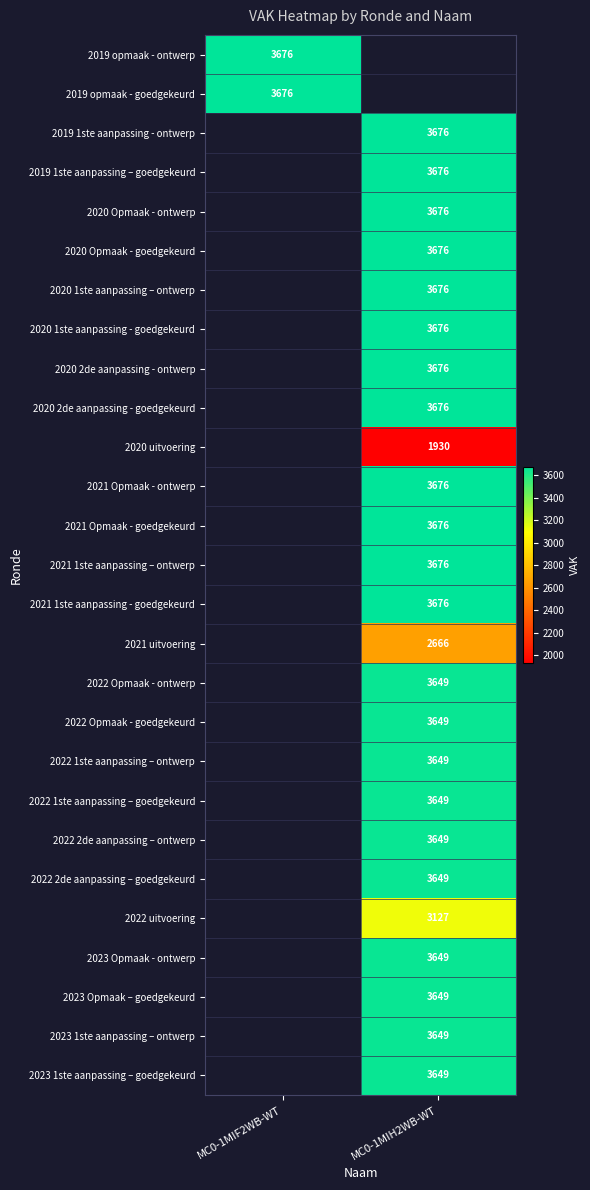

The value of 2020 2de aanpassing - ontwerp at MC0-1MIH2WB-WT is 3676. True or false?

True